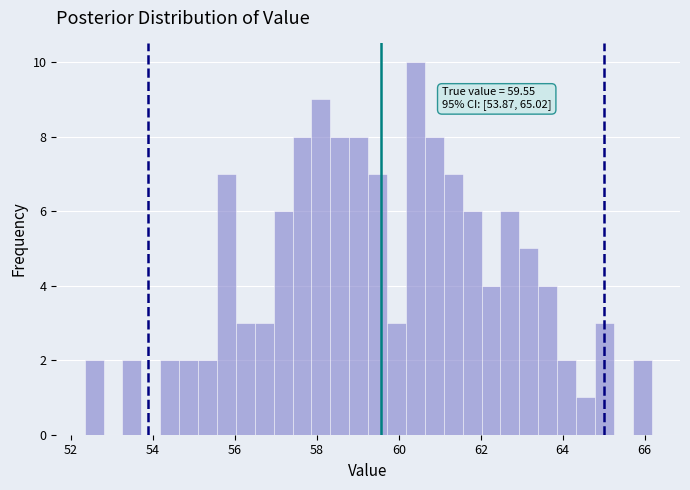

Around what value on the x-axis is the tallest bar? Give the approximate position of its centre, as read against the axis.

60.4